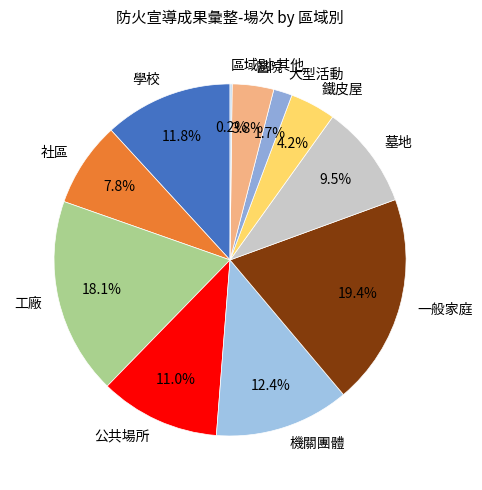

What percentage is the 大型活動 slice, to the nearest percent?

2%